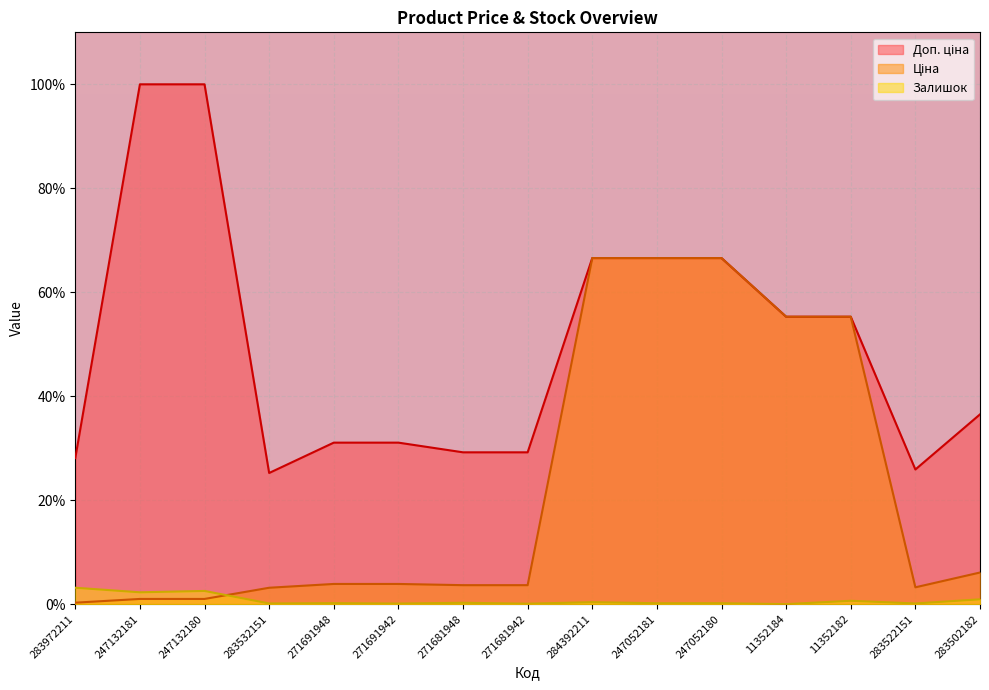

What is the difference between the Доп. ціна values at 271691942 and 284392211?

35.5